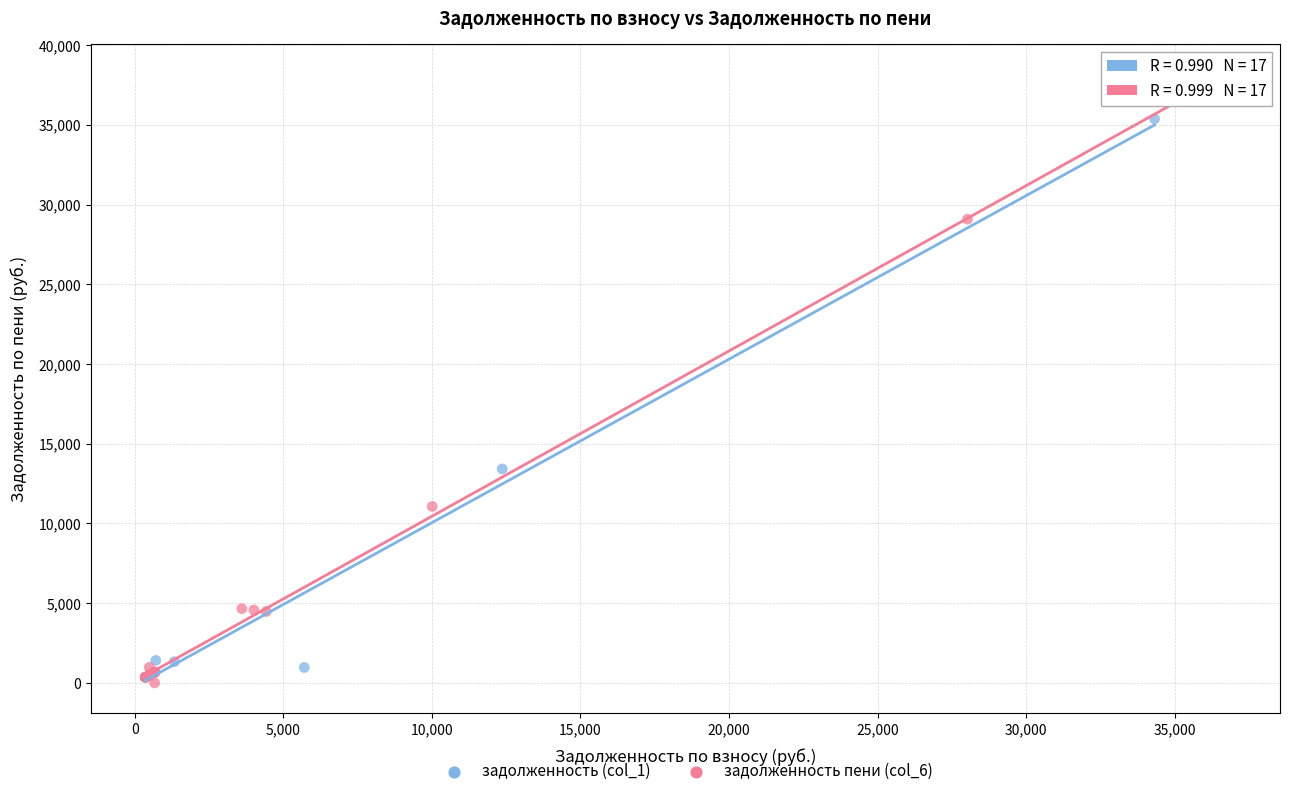

What are all the series names shown in the legend?

задолженность (col_1), задолженность пени (col_6)